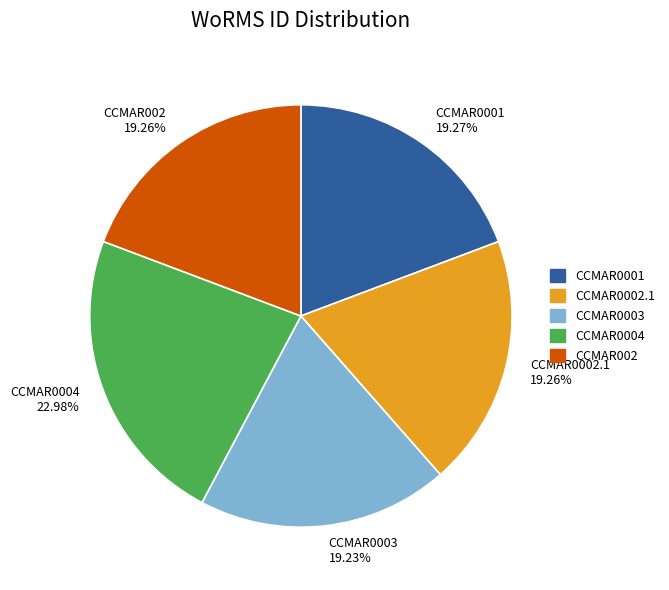

Do CCMAR0002.1 19.26% and CCMAR002 19.26% together represent more than half of the pie?

No